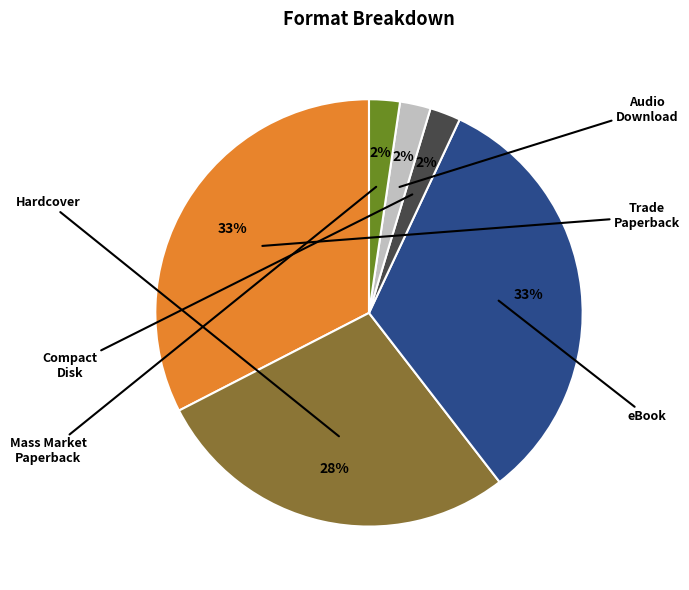

Is there any slice that represents more than half of the pie?

No